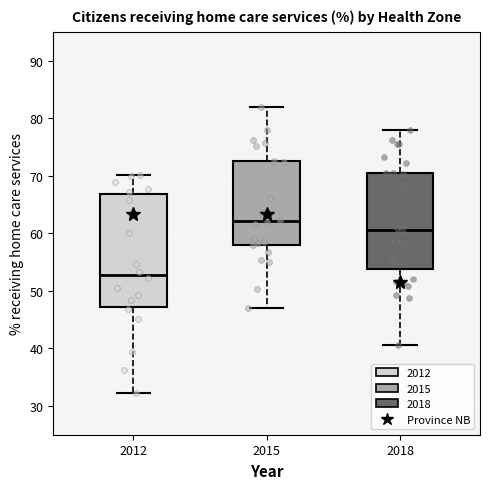

Which box's median line is the lowest?

2012